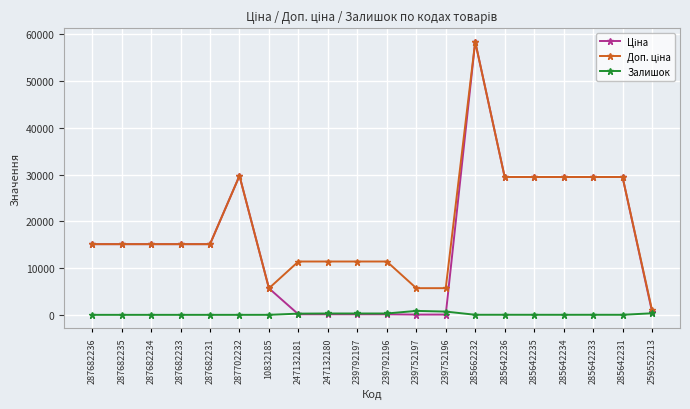

The Залишок series shows 845.0 at 239752197. True or false?

True